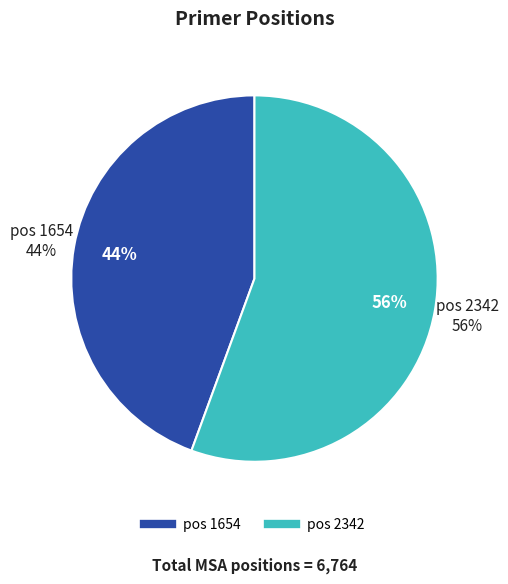

Does 1654 account for over 50% of the chart?

No